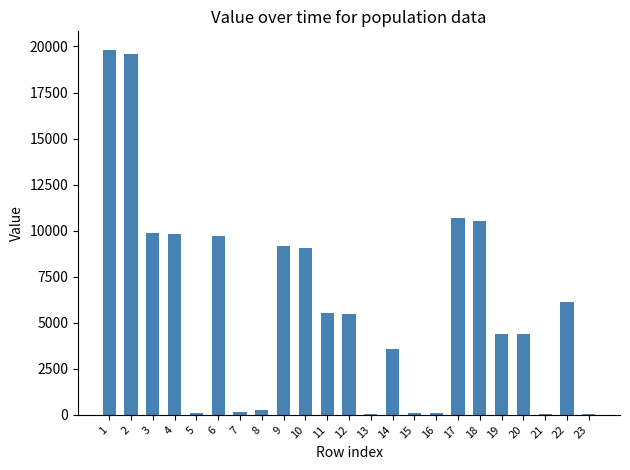

What is the maximum value shown in the chart?

19831